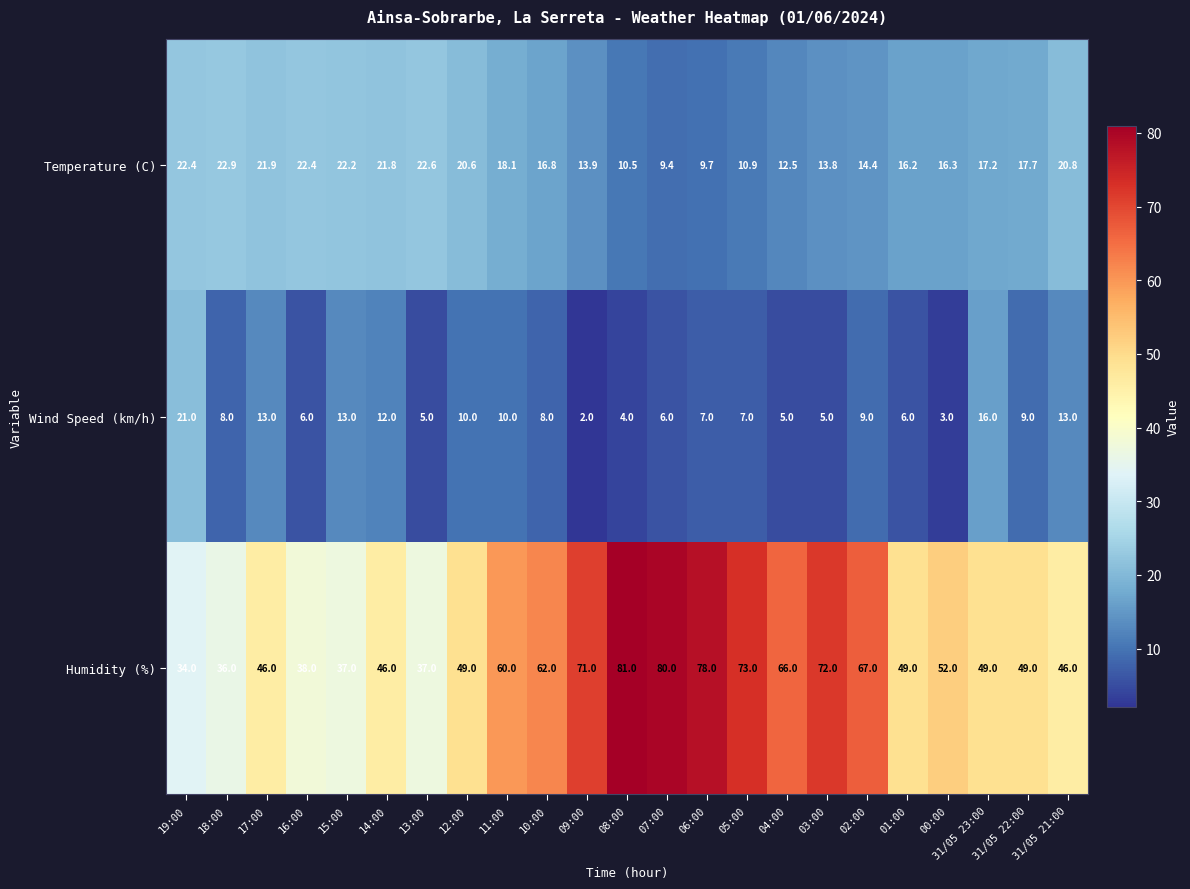

What is the sum of the Humidity (%) values at 31/05 21:00 and 03:00?

118.0